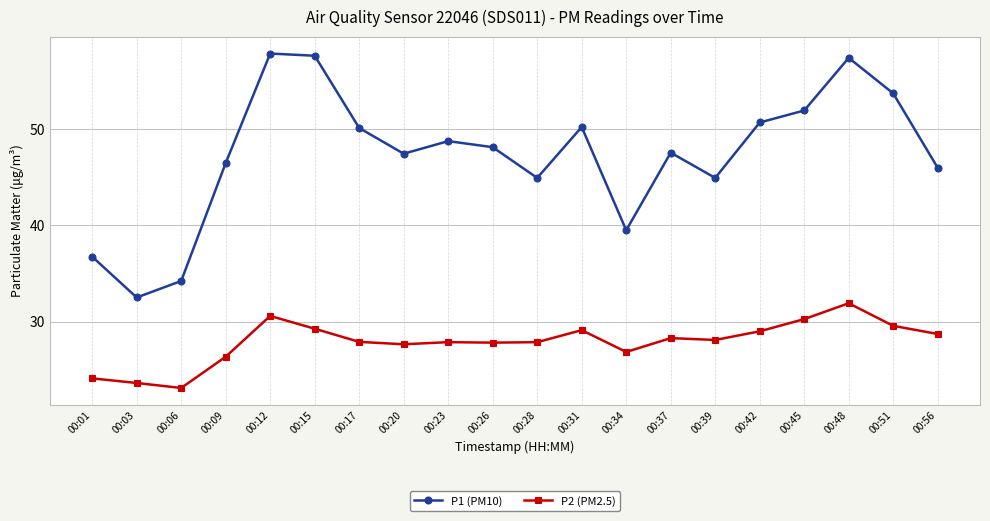

Rank the series by their average value, from highest to lowest.

P1 (PM10), P2 (PM2.5)